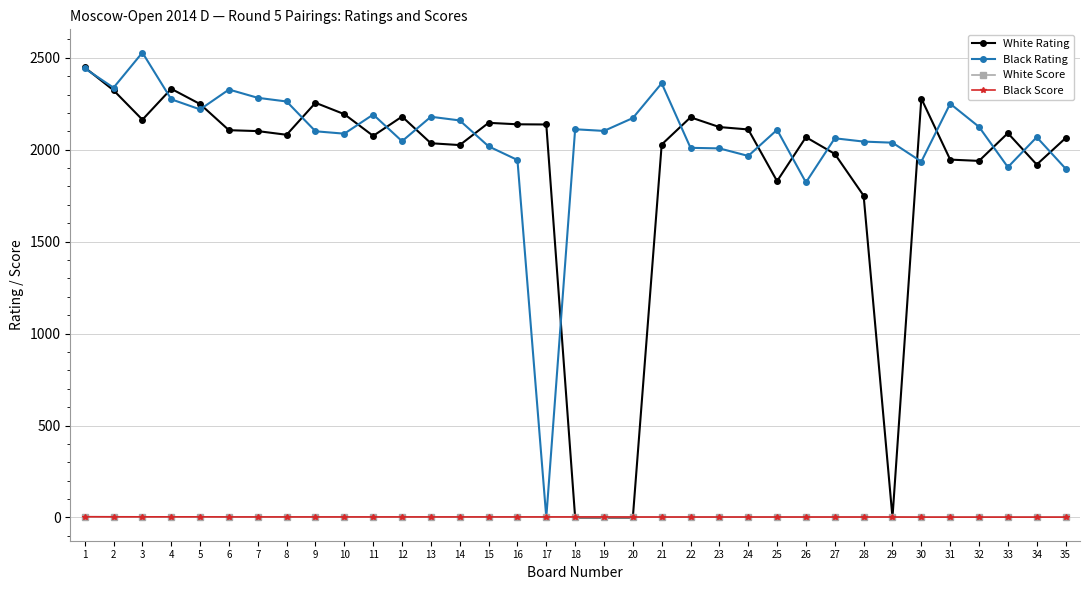

How many lines are shown in the chart?

4